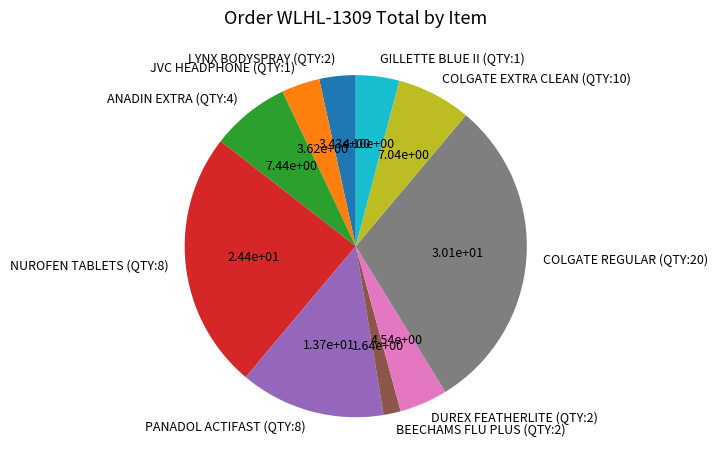

What is the ratio of the value at ANADIN EXTRA (QTY:4) to the value at DUREX FEATHERLITE (QTY:2)?

1.6